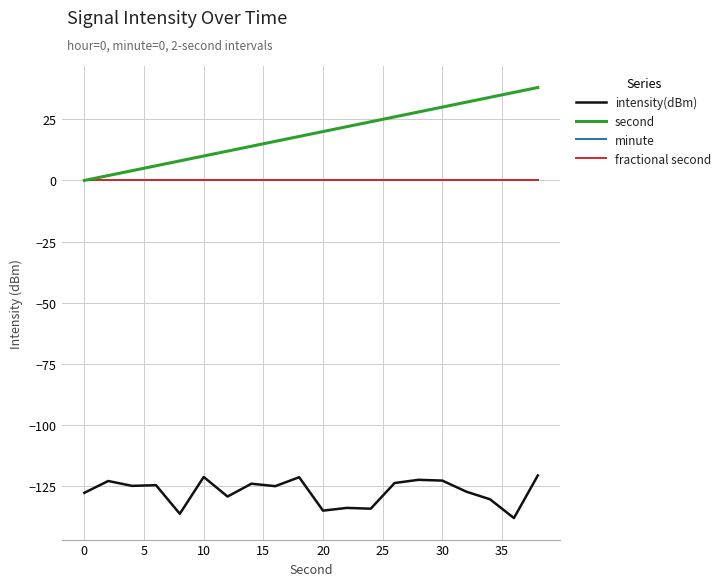

List the series in order of their peak value, lowest first.

intensity(dBm), minute, fractional second, second